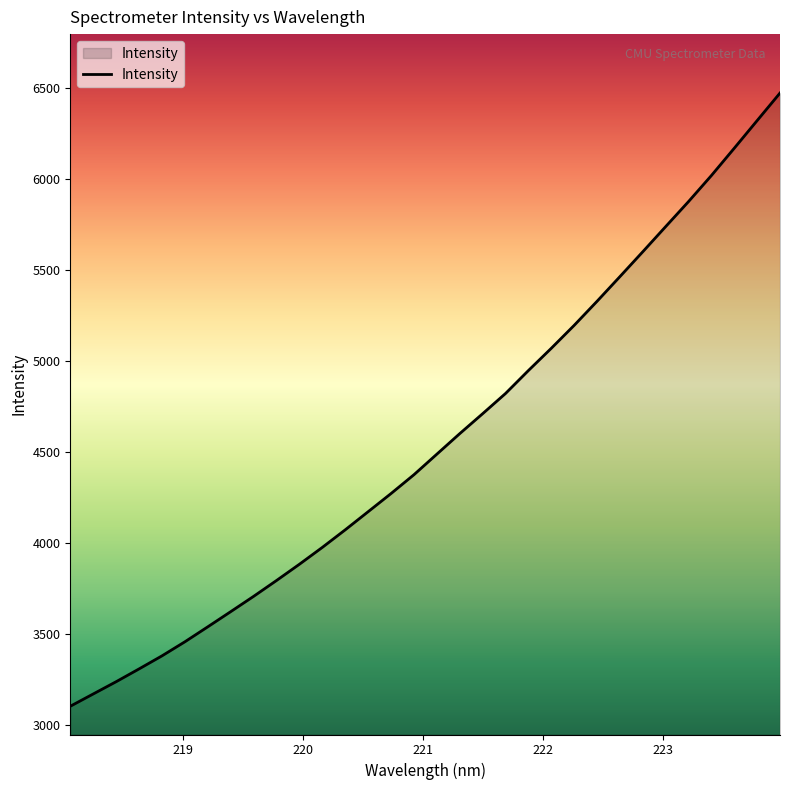

What is the minimum value shown in the chart?

3103.3